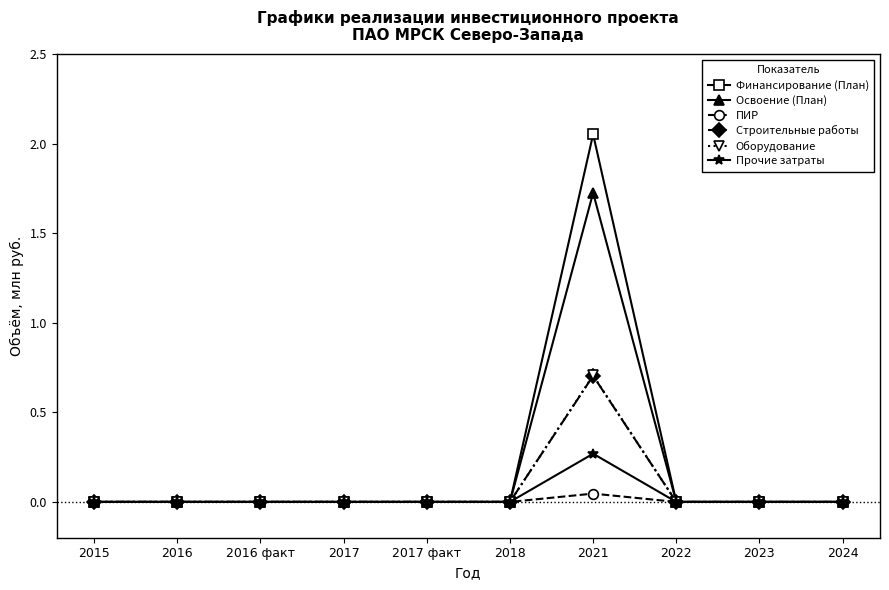

True or false: Строительные работы has more than 0 interior local peaks.

True